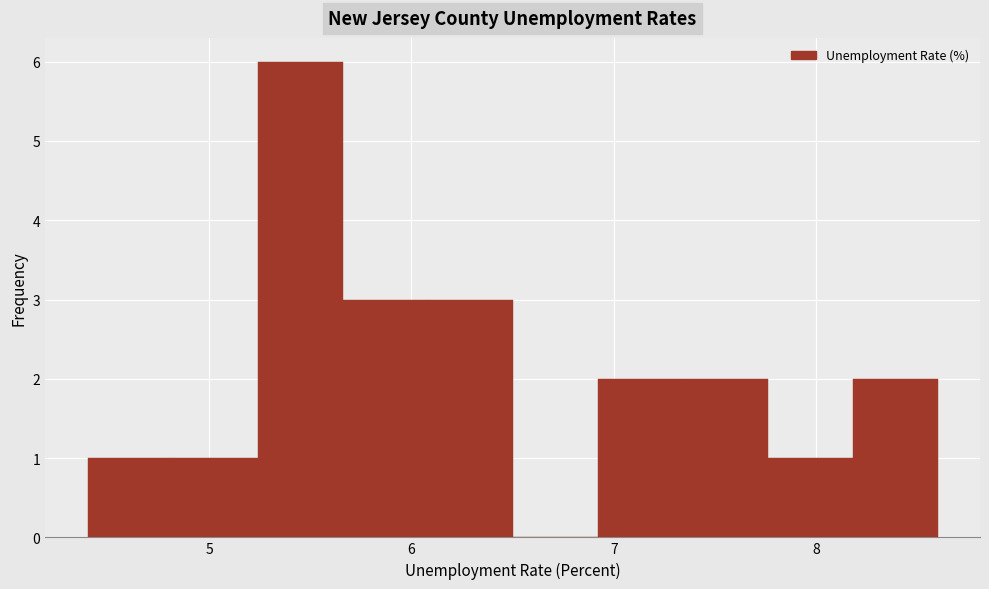

Which range on the x-axis has the tallest bar?

5.24 to 5.66